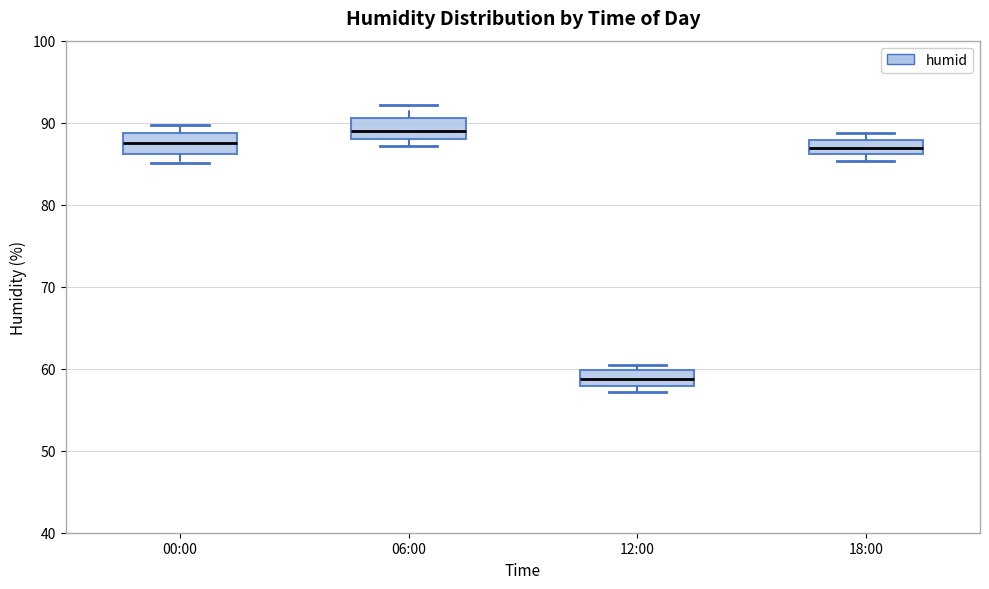

Where is the upper edge of the box for 12:00 on the y-axis? The values are not printed on the chart, so give them approximately, as read against the axis.

60